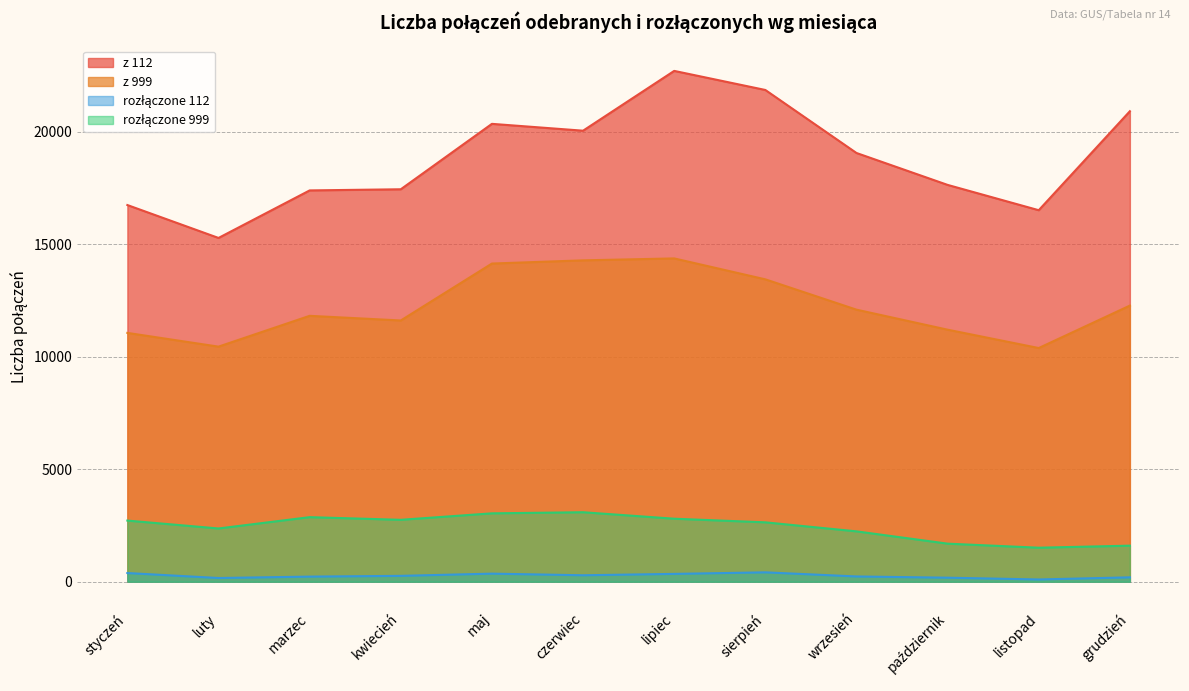

Which category has the highest value across all series?

lipiec